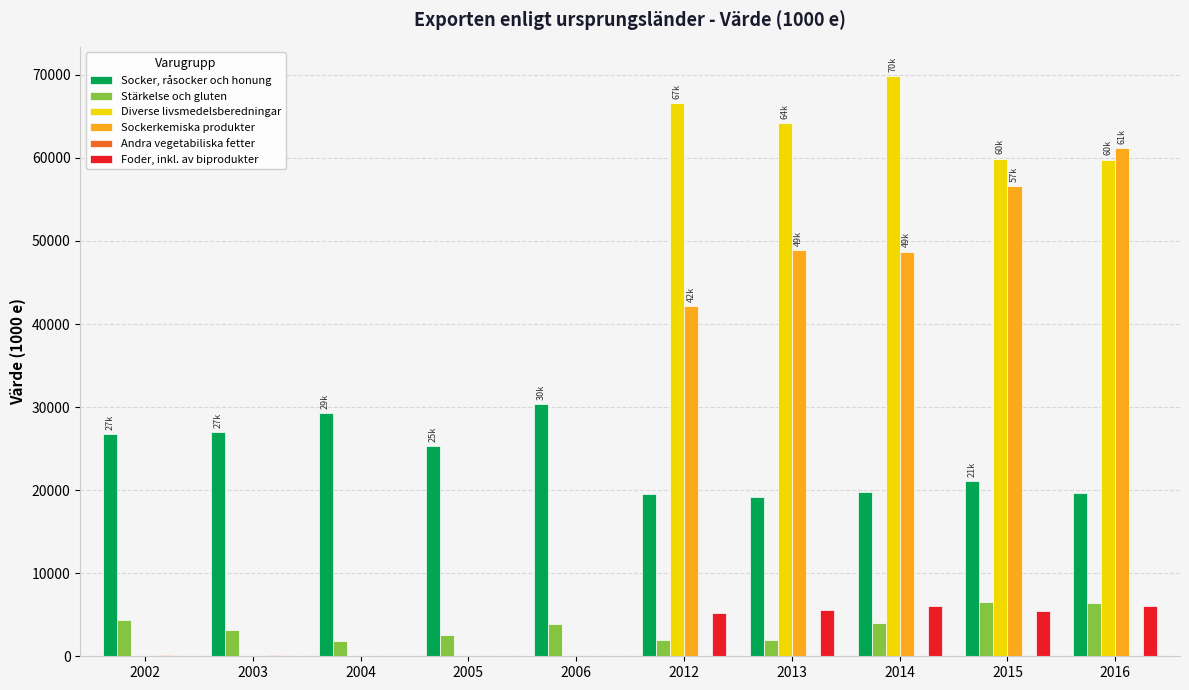

The value of Stärkelse och gluten at 2015 is 10162.4. True or false?

False